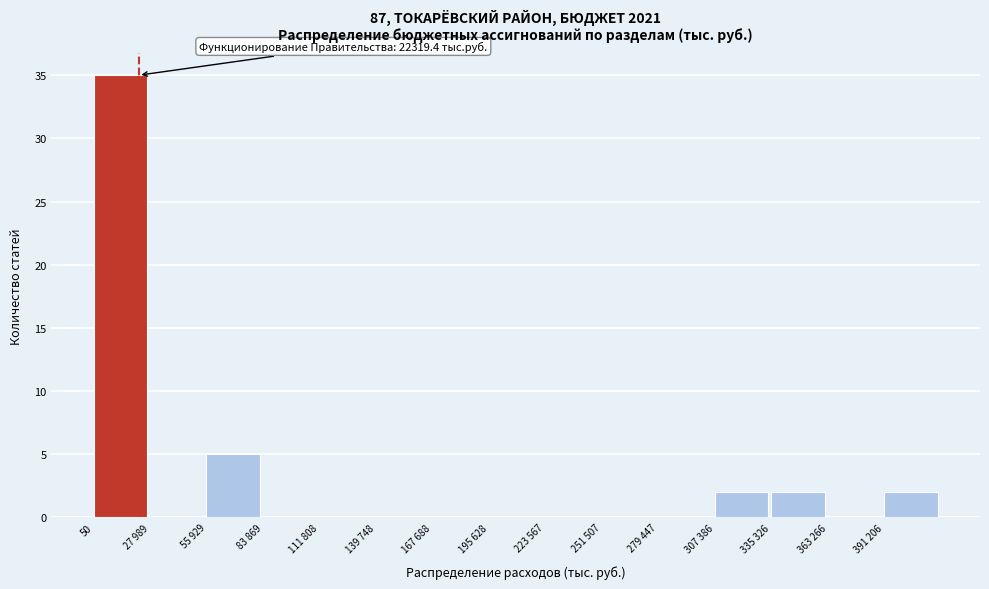

Reading right to left, extract all data points from this chart.

391 206=2	363 266=0	335 326=2	307 386=2	279 447=0	251 507=0	223 567=0	195 628=0	167 688=0	139 748=0	111 808=0	83 869=0	55 929=5	27 989=0	50=35